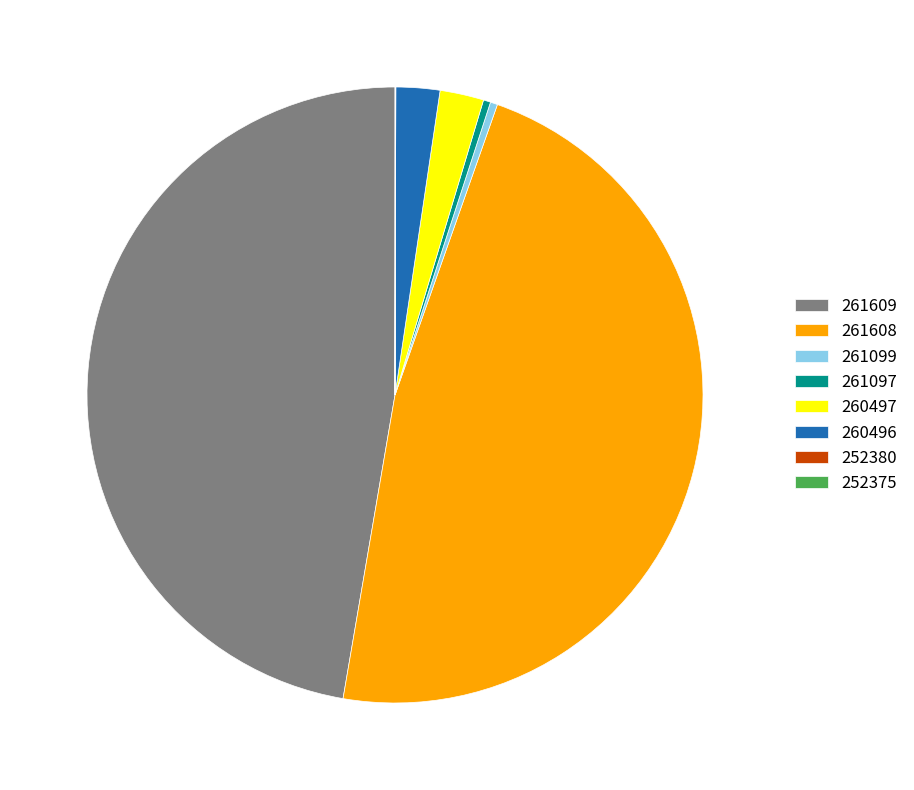

Is it true that 261099 is 0% of the pie?

True